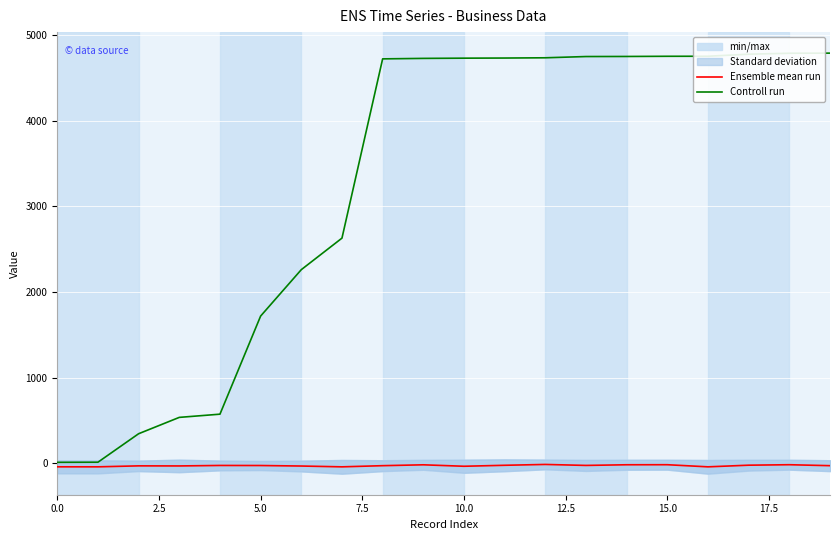

What is the maximum value for Controll run?

4788.8